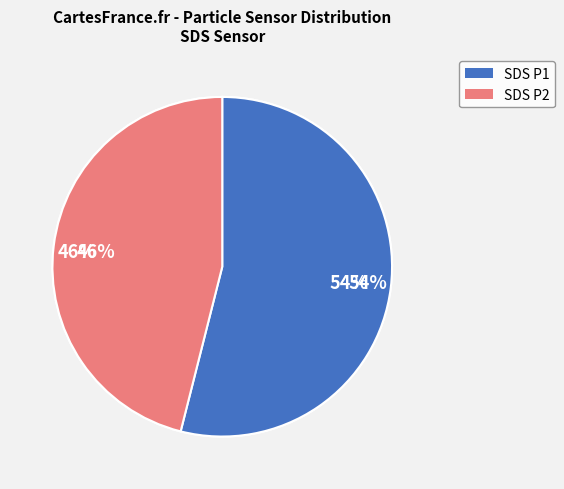

To the nearest percent, what is the difference between the largest and smallest slice percentages?

7%